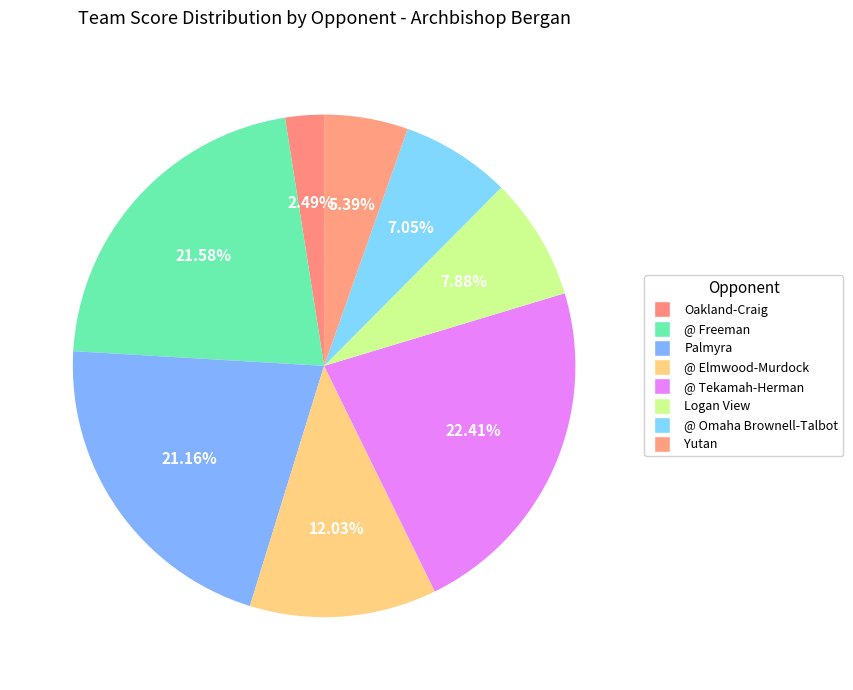

How many slices are in this pie chart?

8